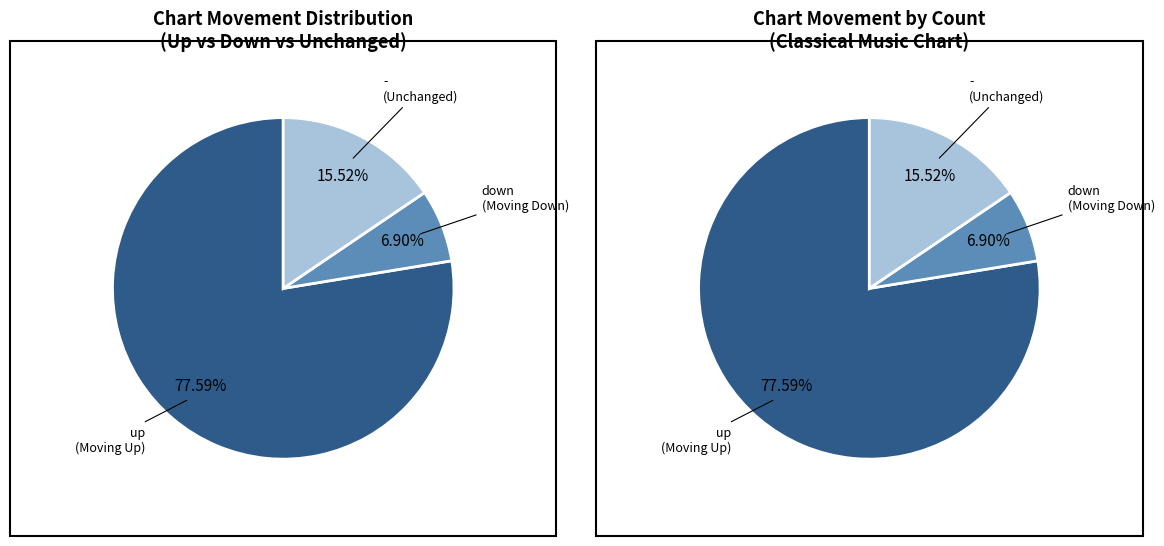

To the nearest percent, what is the average slice percentage?

33%